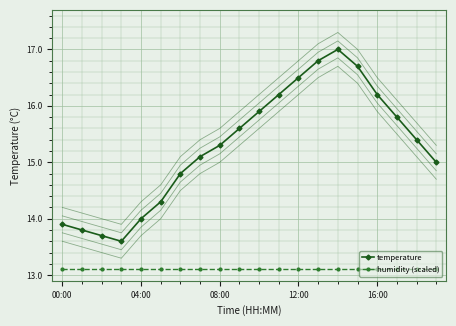

What is the value of the humidity (scaled) point at the 11th from the left?

13.1